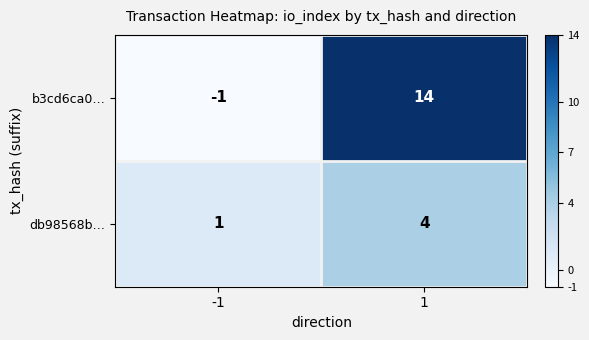

How many data points in db98568b… are less than 4?

1